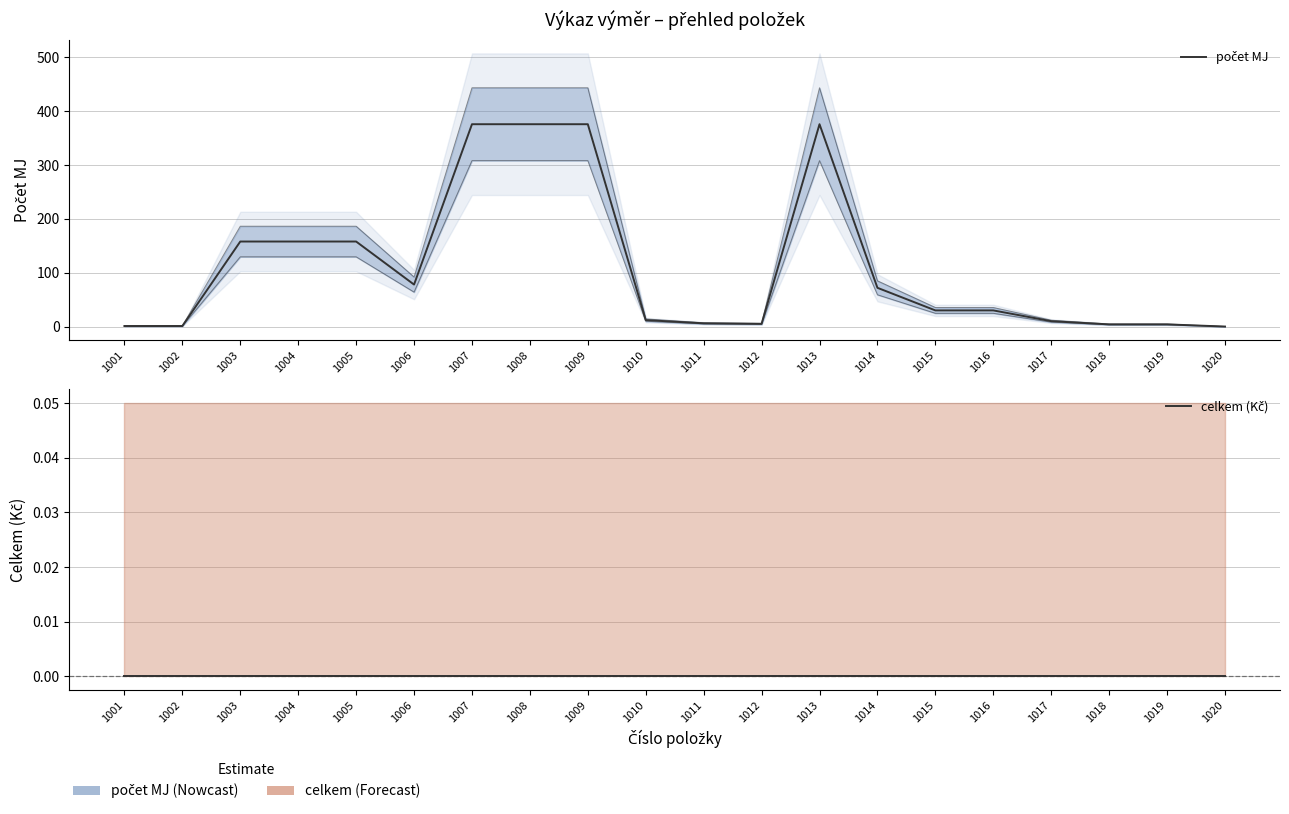

At which label is celkem (Kč) closest to 0?

1001